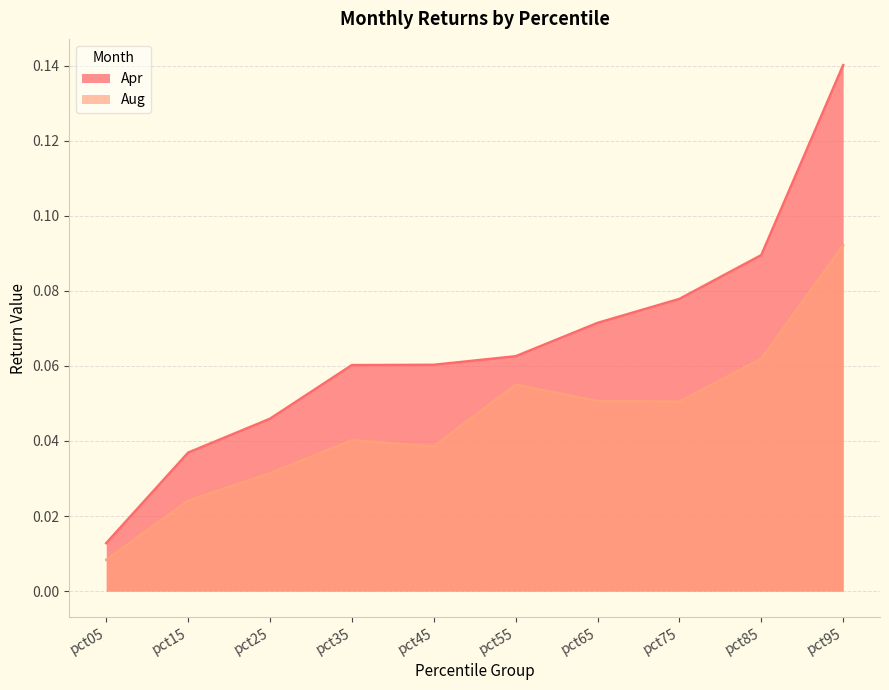

What are all the series names shown in the legend?

Apr, Aug